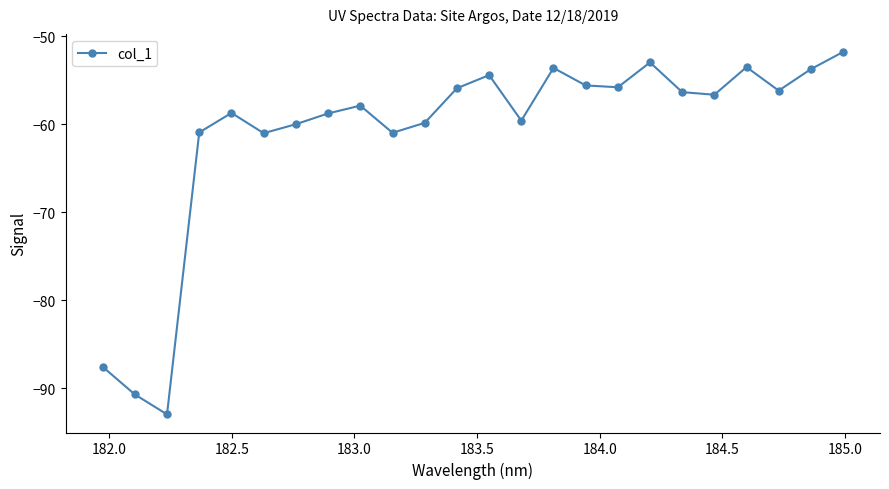

What is the value of the 5th point from the left?

-58.7